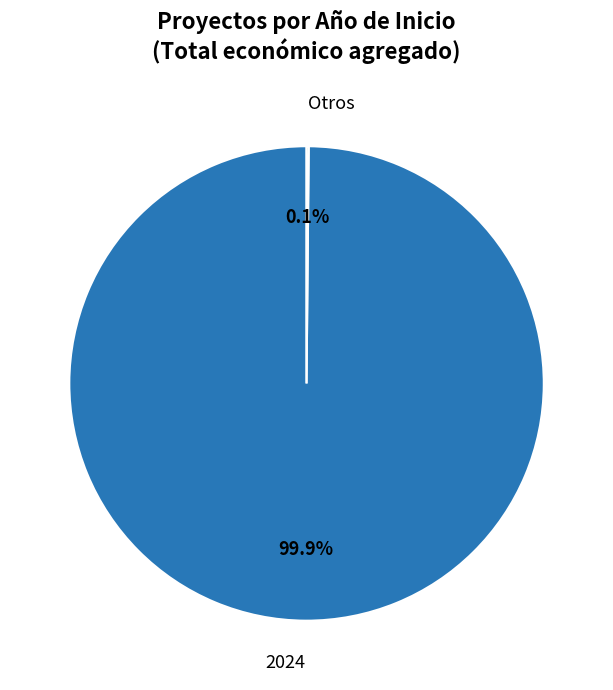

Does any single category account for the majority?

Yes